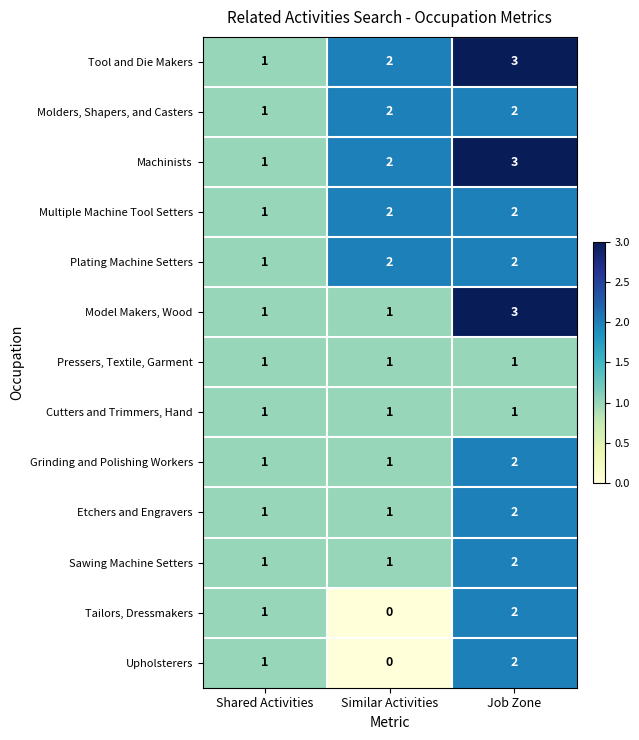

What is the highest value of the Machinists series?

3